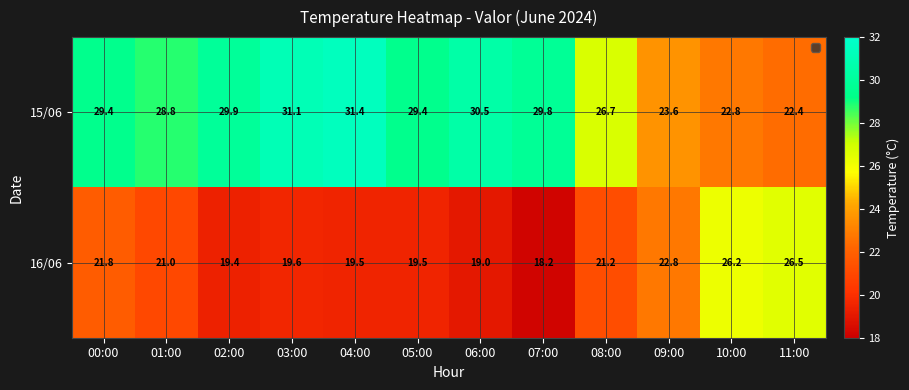

What is the sum of the 16/06 values at 10:00 and 03:00?

45.8